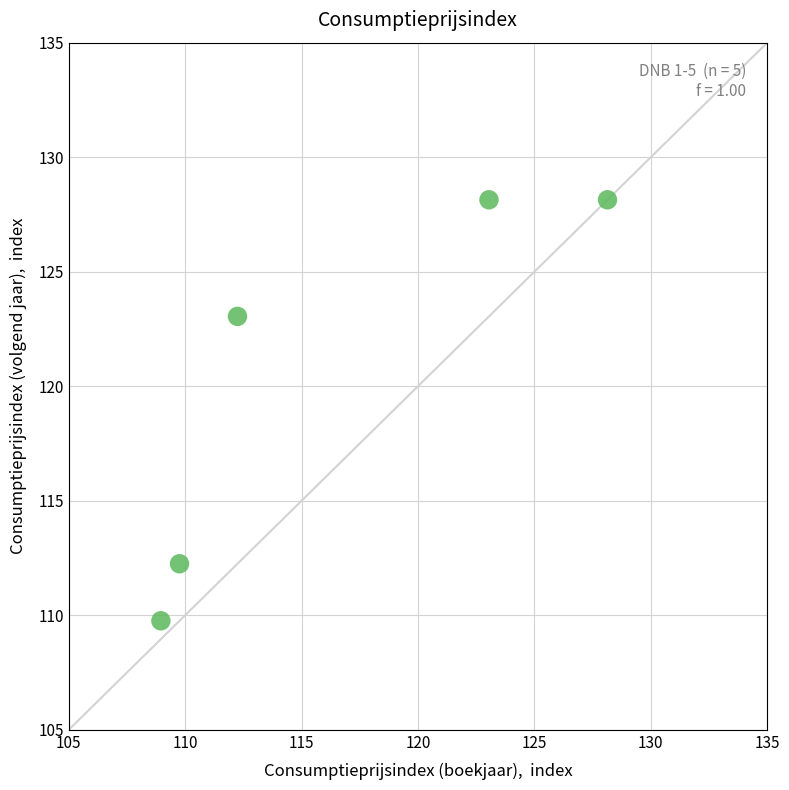

What is the average Y value?

120.3